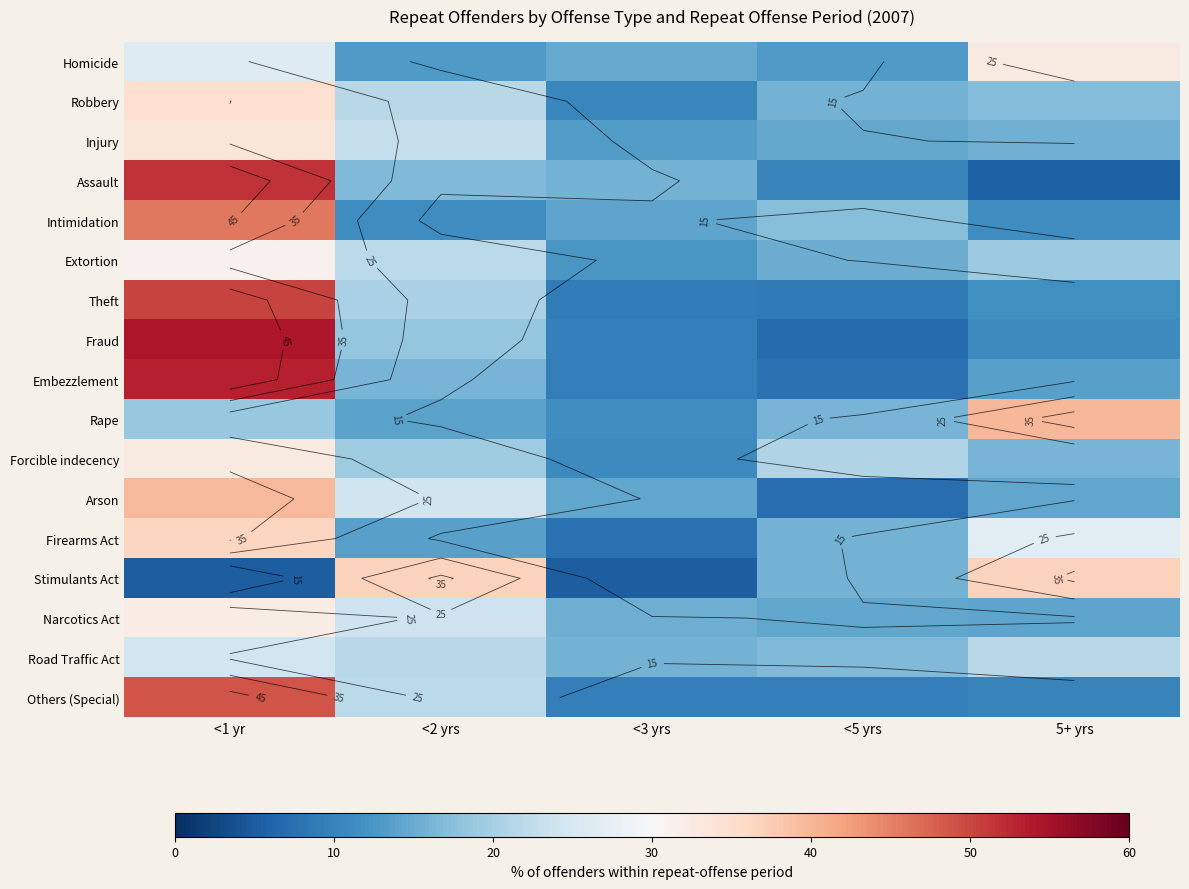

Rank the series by their maximum value, from highest to lowest.

Fraud, Embezzlement, Assault, Theft, Others (Special), Intimidation, Rape, Arson, Stimulants Act, Firearms Act, Robbery, Injury, Forcible indecency, Homicide, Narcotics Act, Extortion, Road Traffic Act